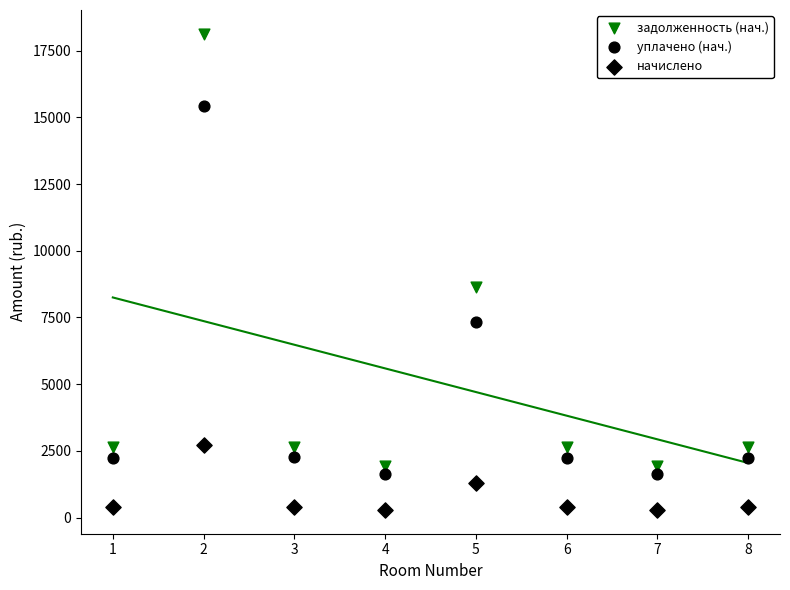

How many data points are displayed?

24